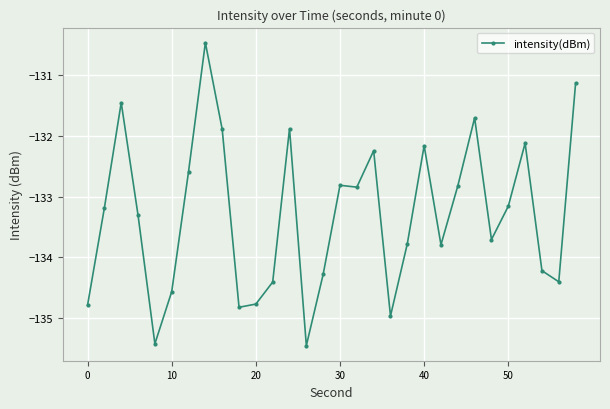

Is this an area chart (filled region under the line)?

No